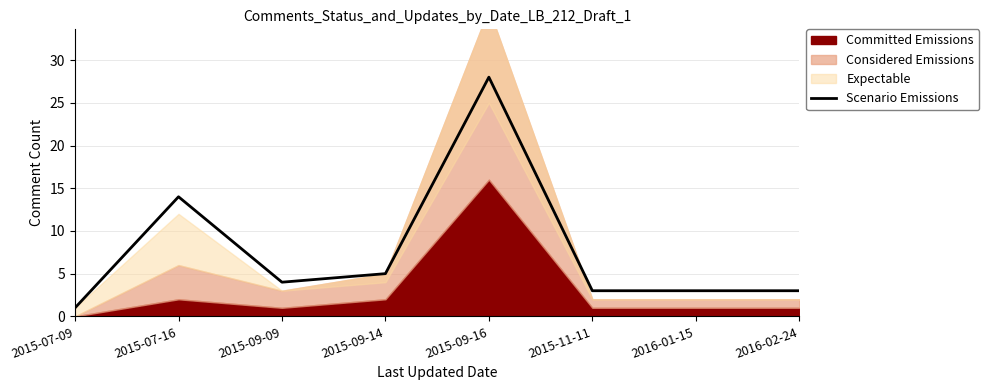

Reading left to right, list all the values displayed in this chart.

2015-07-09=1	2015-07-16=14	2015-09-09=4	2015-09-14=5	2015-09-16=28	2015-11-11=3	2016-01-15=3	2016-02-24=3